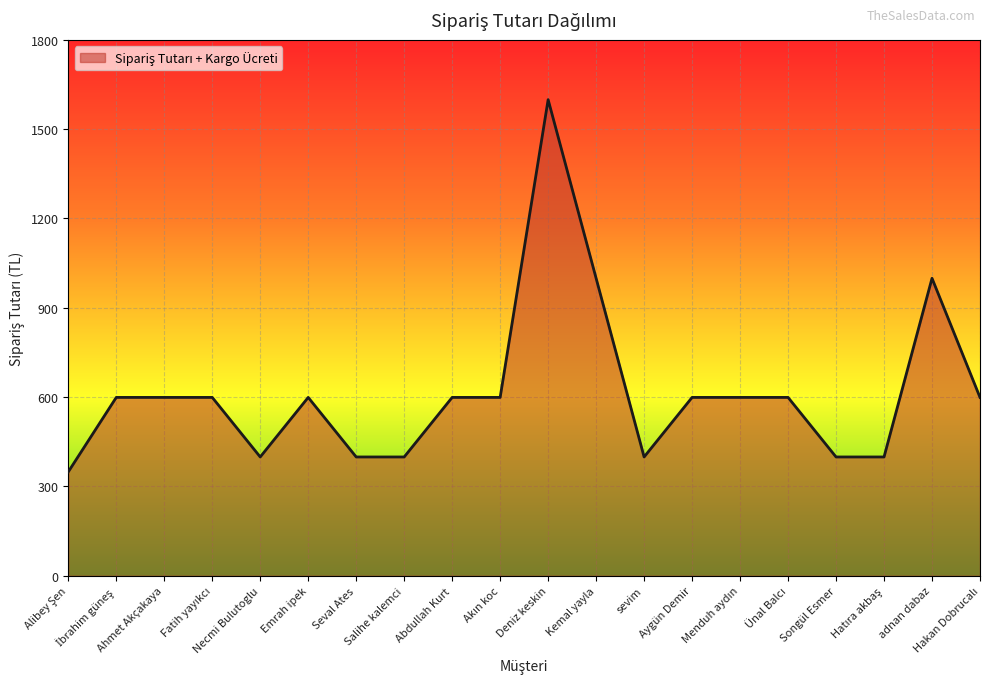

What is the difference between the maximum and minimum values?

1250